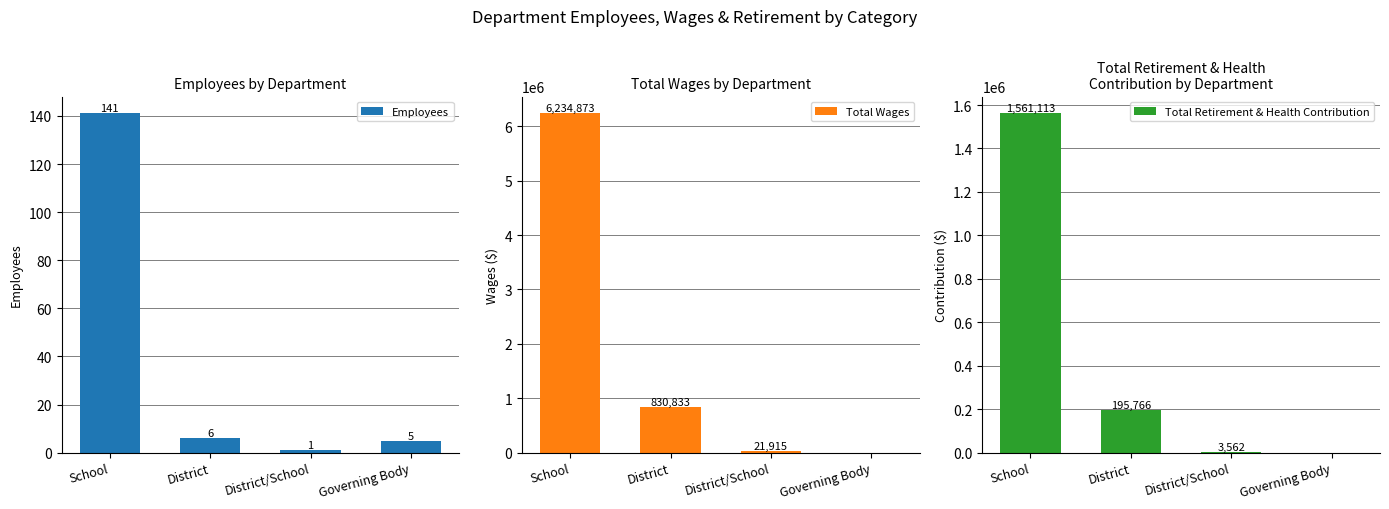

Are the bars grouped side by side (vs. stacked)?

Yes